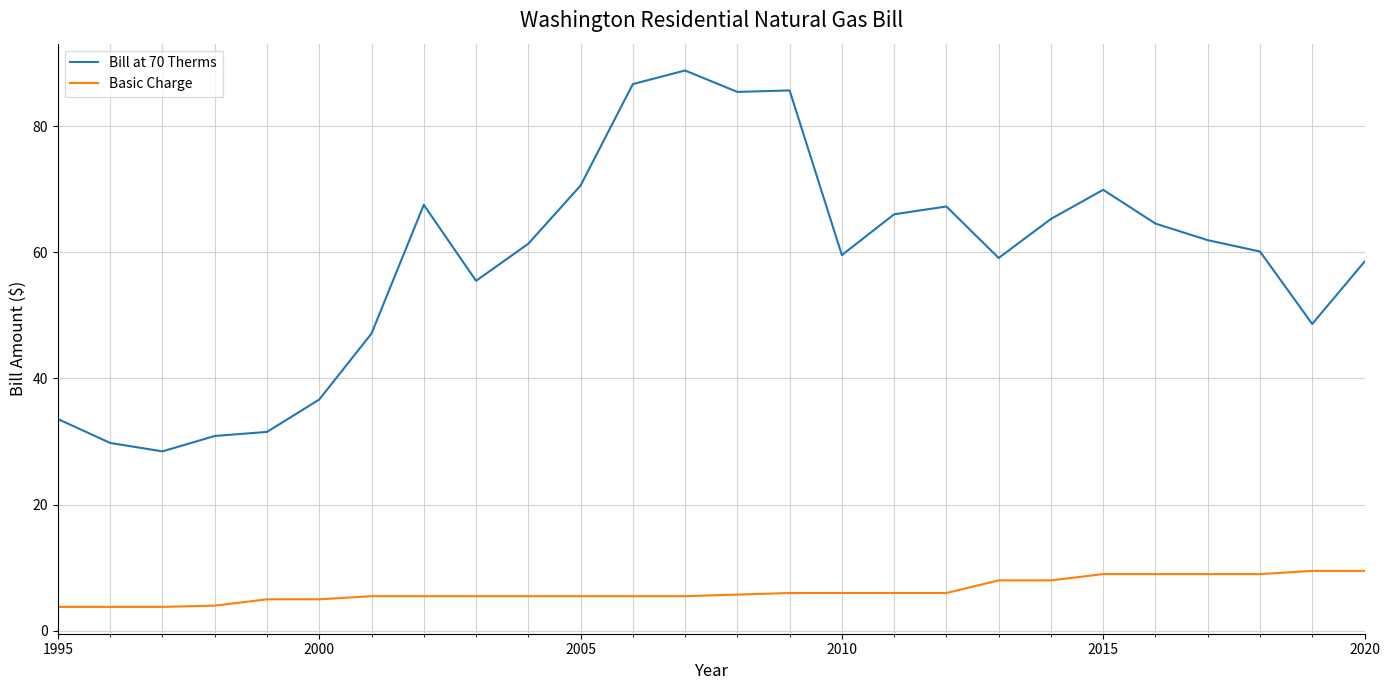

List the series in order of their overall mean, highest first.

Bill at 70 Therms, Basic Charge